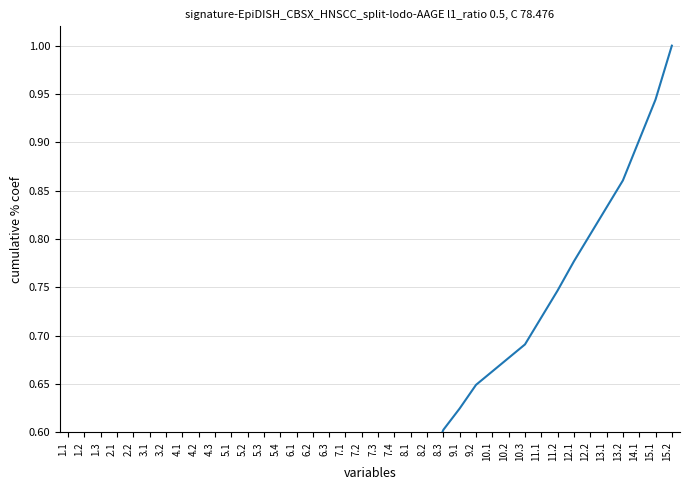

Rank the categories by value from lowest to highest.

1.1, 1.2, 1.3, 2.1, 2.2, 3.1, 3.2, 4.1, 4.2, 4.3, 5.1, 5.2, 5.3, 5.4, 6.1, 6.2, 6.3, 7.1, 7.2, 7.3, 7.4, 8.1, 8.2, 8.3, 9.1, 9.2, 10.1, 10.2, 10.3, 11.1, 11.2, 12.1, 12.2, 13.1, 13.2, 14.1, 15.1, 15.2